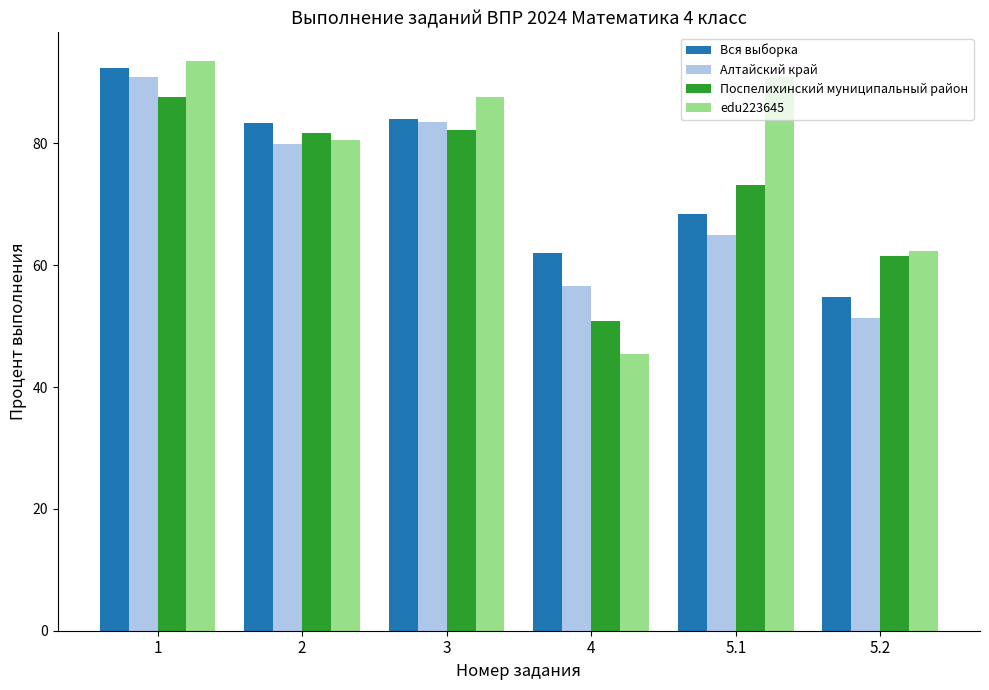

Which series has the largest range (max minus min)?

edu223645